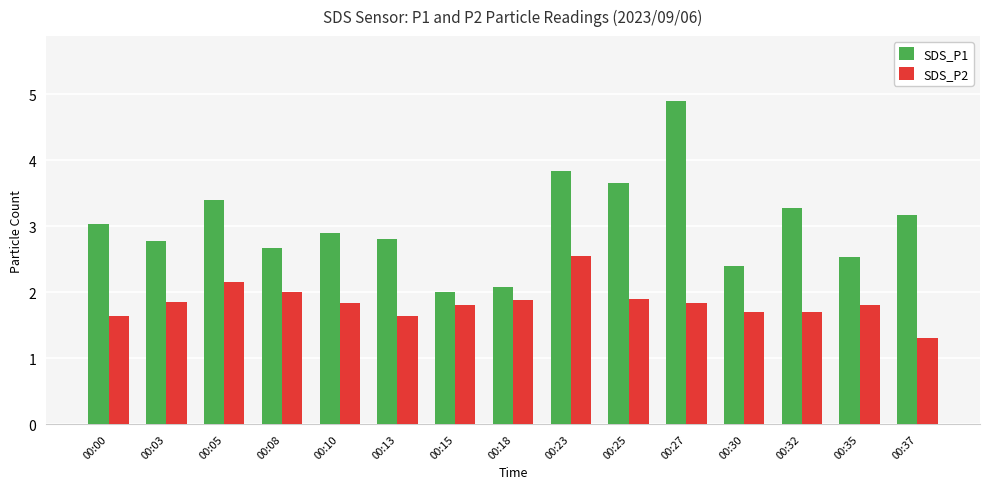

Which category has the highest value in the SDS_P2 series?

00:23